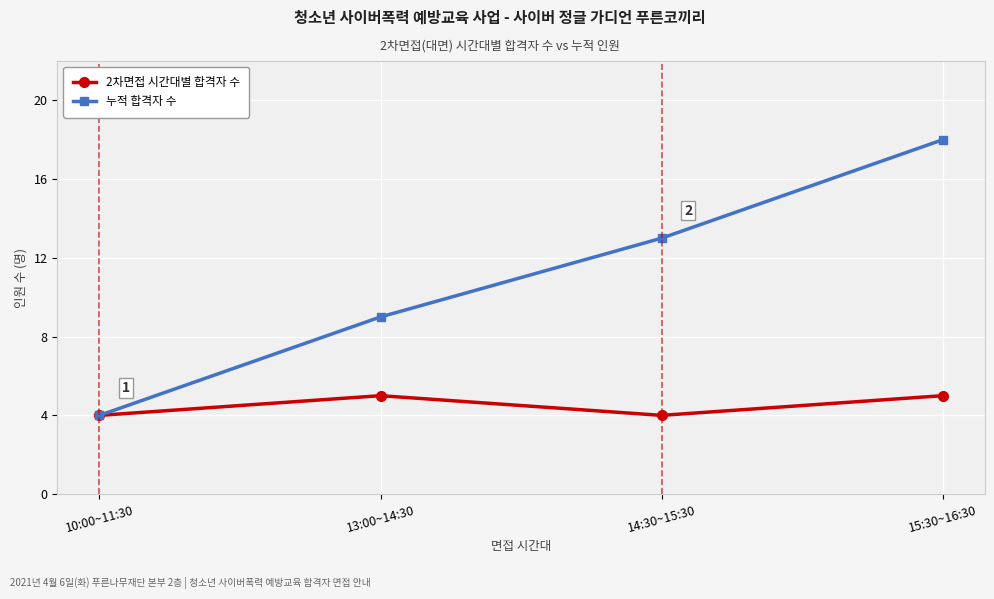

What is the label of the 1st point from the right?

15:30~16:30